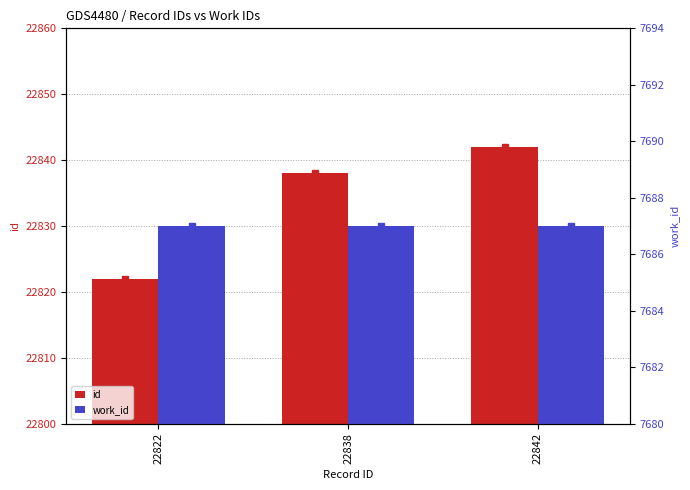

At which label does id reach its peak?

22842